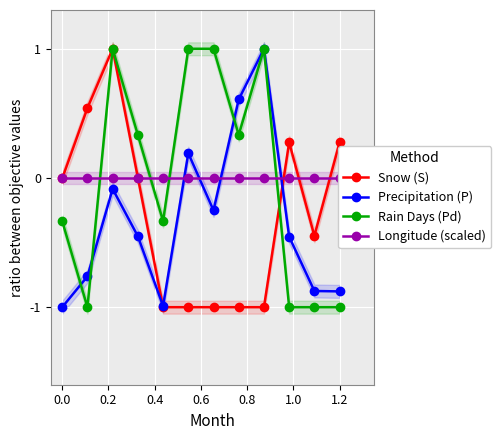

Which series ends up on top after the final intersection of Snow (S) and Rain Days (Pd)?

Snow (S)